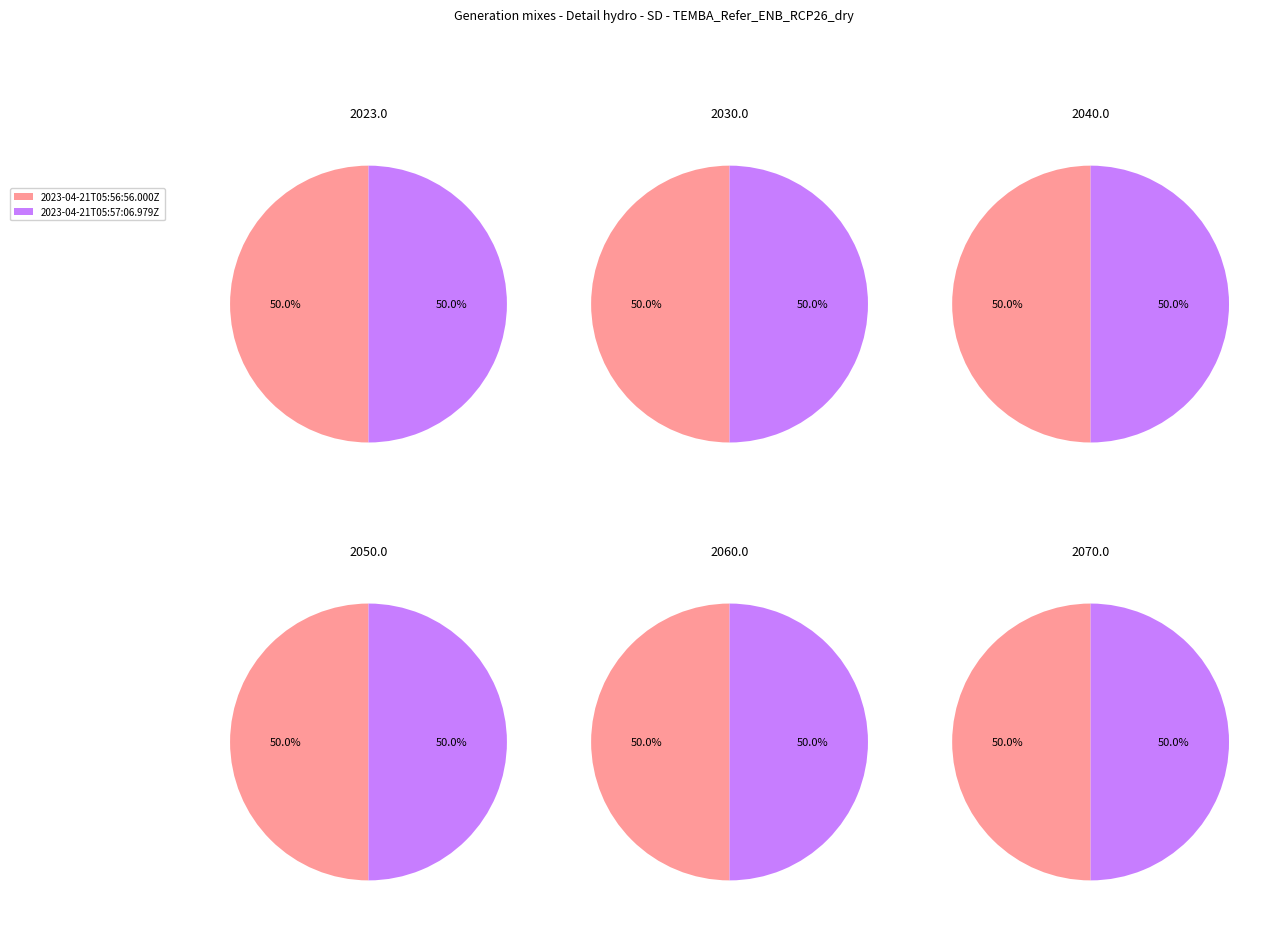

How much of the chart is everything except 2023-04-21T05:56:56.000Z?

50.0%